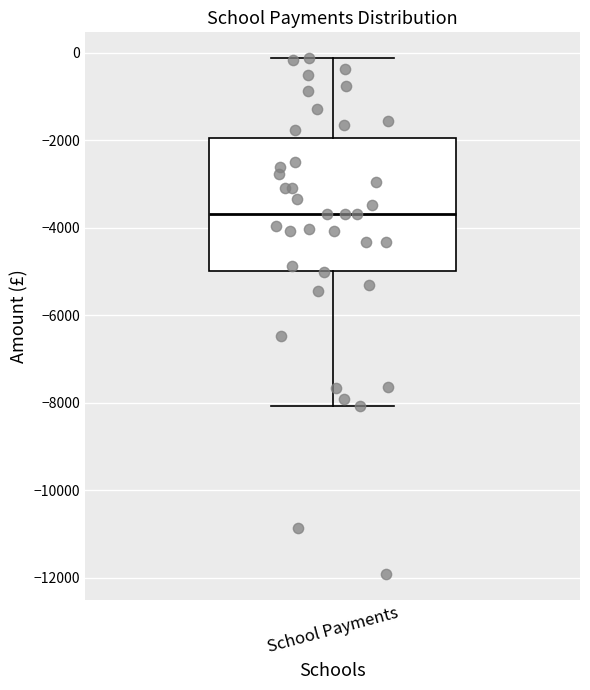

Read this box plot against the y-axis: the position of the median line, the range covered by the box, and the ends of both whiskers. The values are not printed on the chart, so give them approximately, as read against the axis.

median -3600, box -5000 to -2000, whiskers -8000 to -200